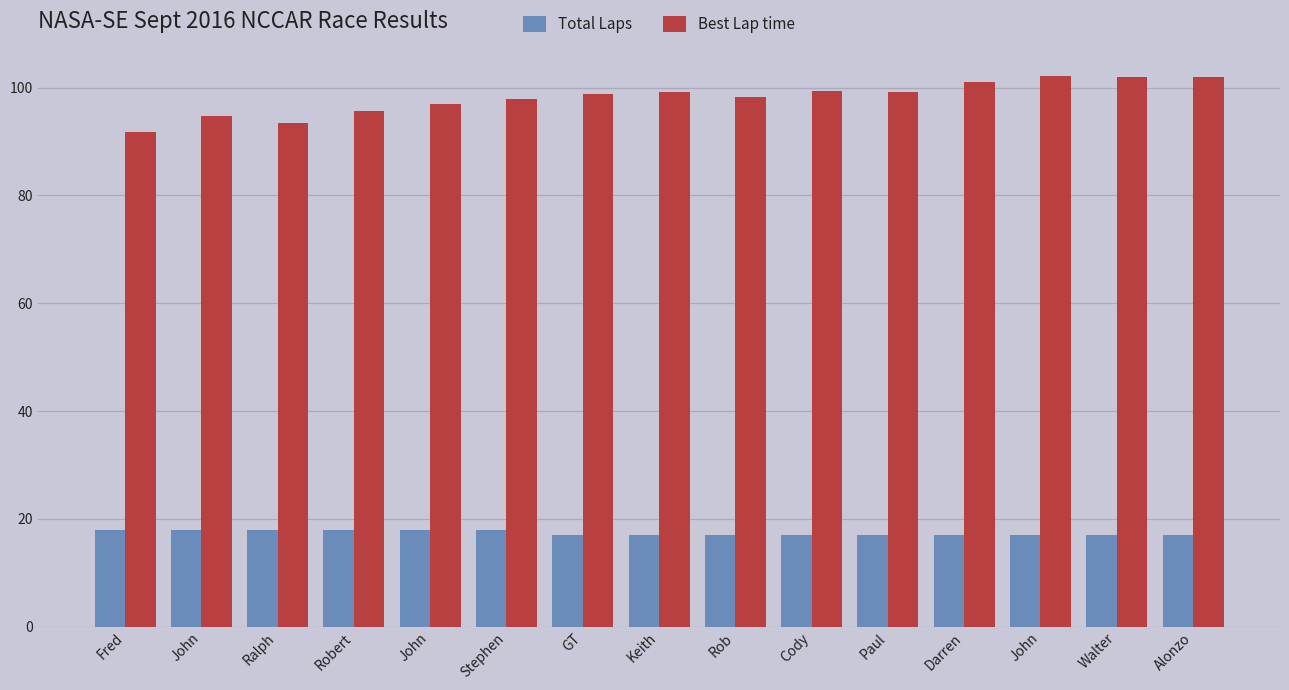

Reading left to right, extract all data points from this chart.

Total Laps: 18.0	18.0	18.0	18.0	18.0	18.0	17.0	17.0	17.0	17.0	17.0	17.0	17.0	17.0	17.0
Best Lap time: 91.7	94.8	93.4	95.7	97.0	97.8	98.9	99.2	98.2	99.3	99.3	101.0	102.1	101.9	101.9